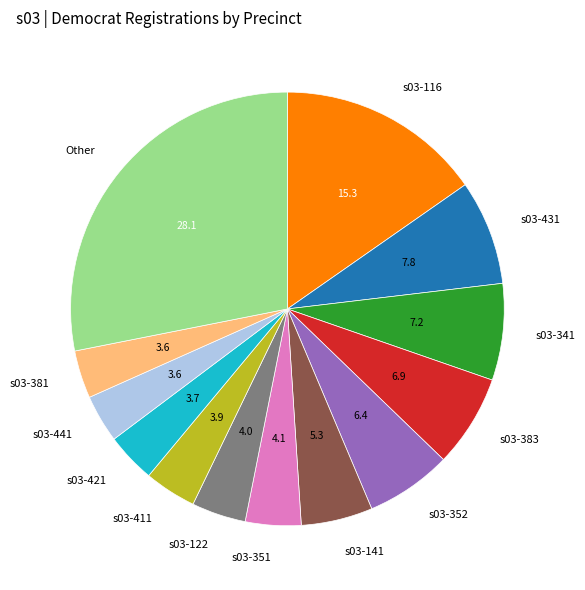

Does s03-352 account for over 50% of the chart?

No